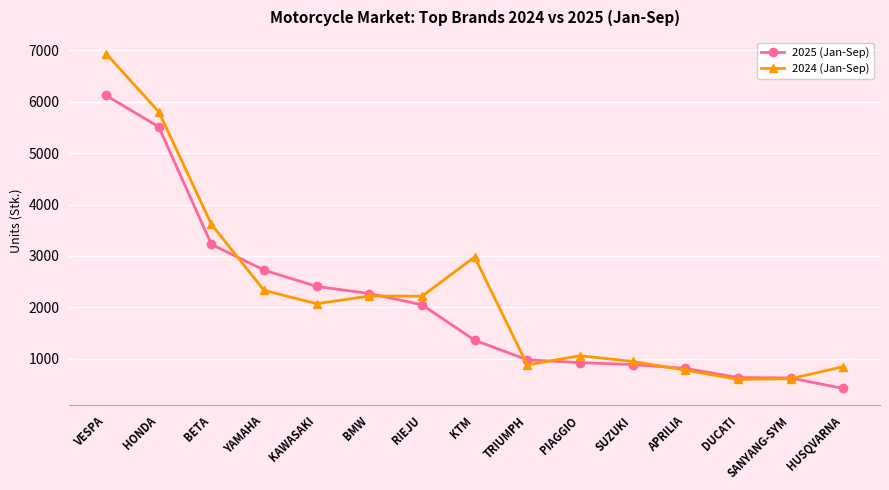

Rank the series by their average value, from highest to lowest.

2024 (Jan-Sep), 2025 (Jan-Sep)